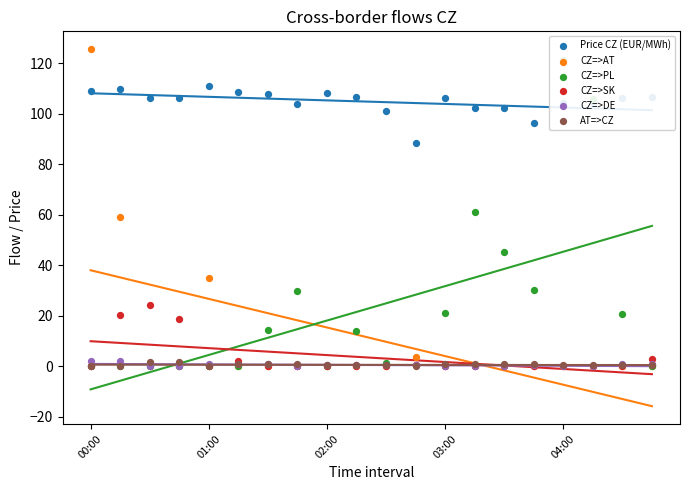

Which series has the largest total across all categories?

Price CZ (EUR/MWh)